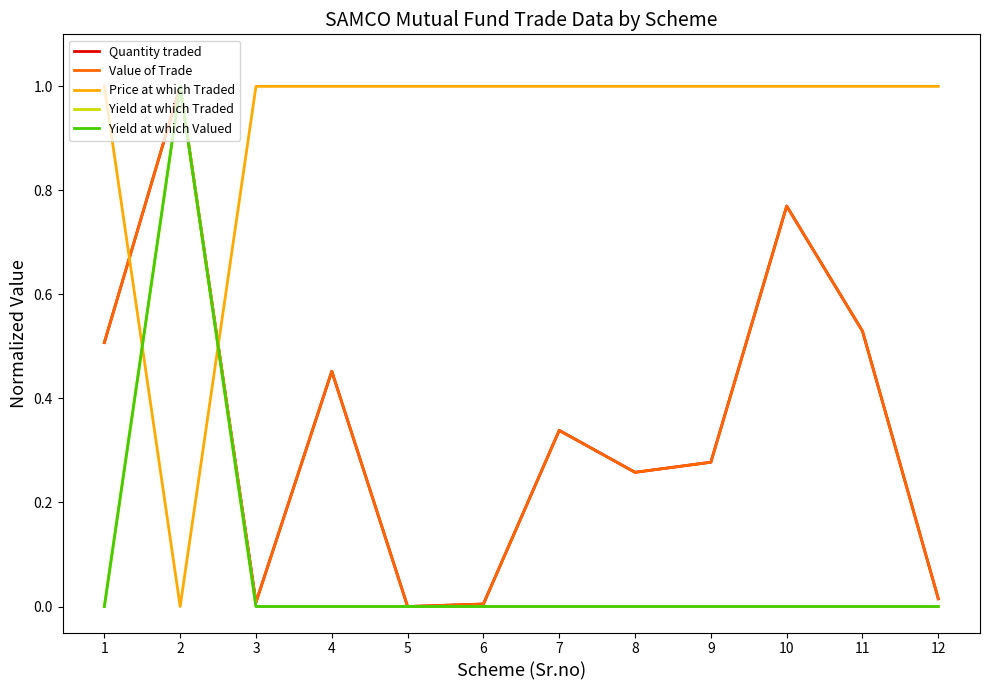

Does the chart have visible grid lines?

No